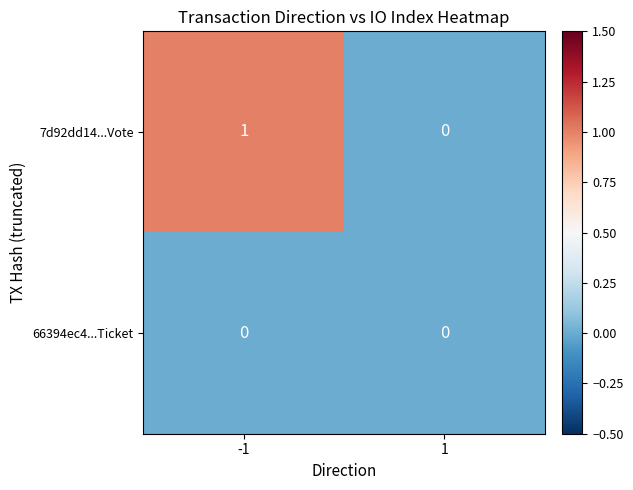

Which category has the highest value across all series?

-1